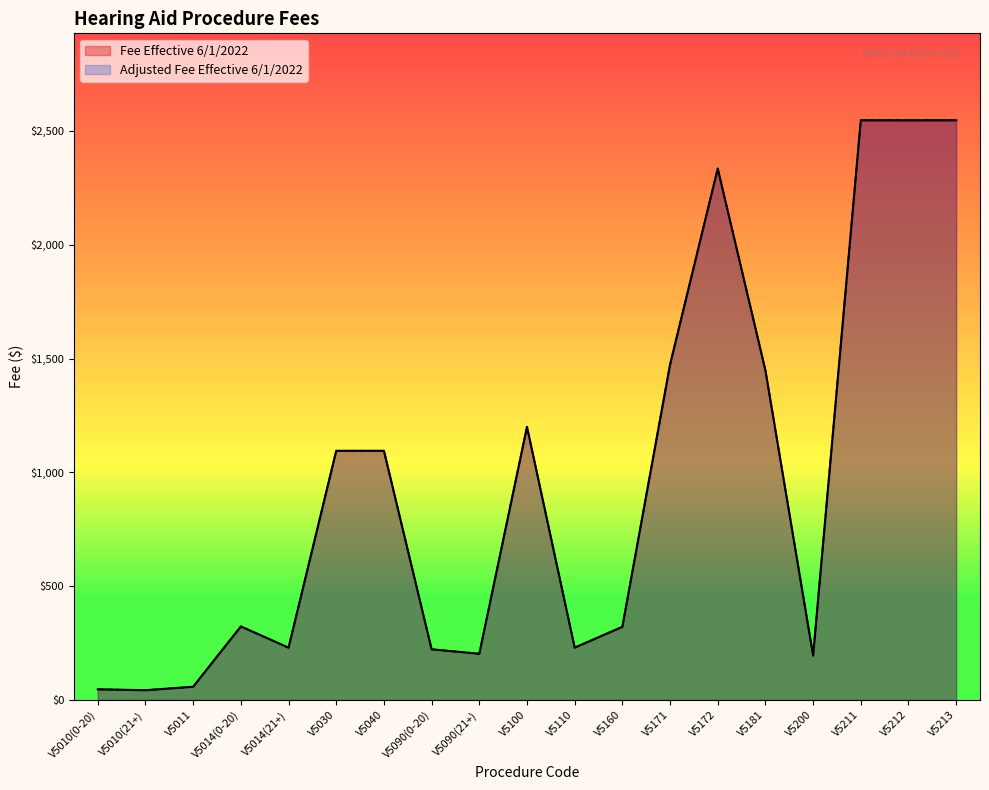

Which series has the largest total across all categories?

Fee Effective 6/1/2022